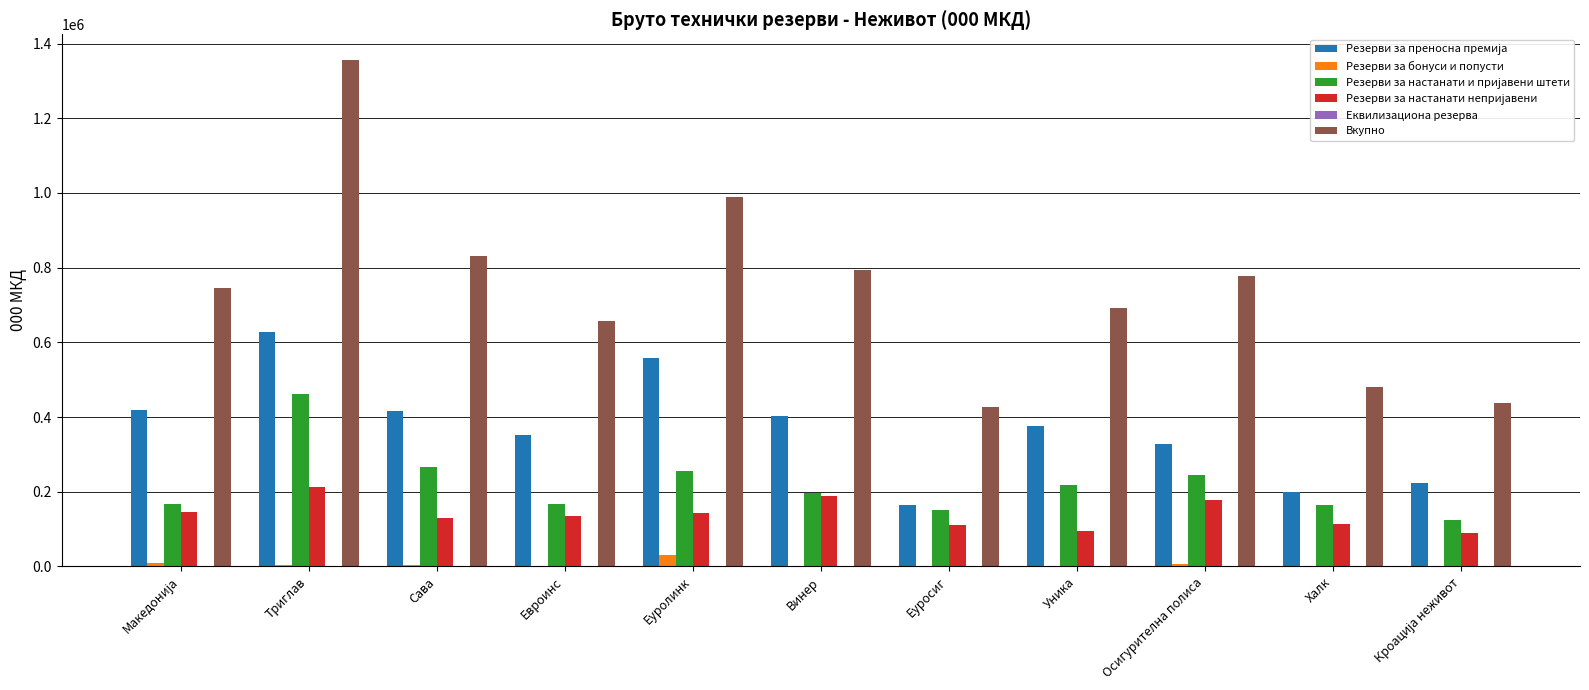

At which label is Вкупно closest to 892406?

Сава